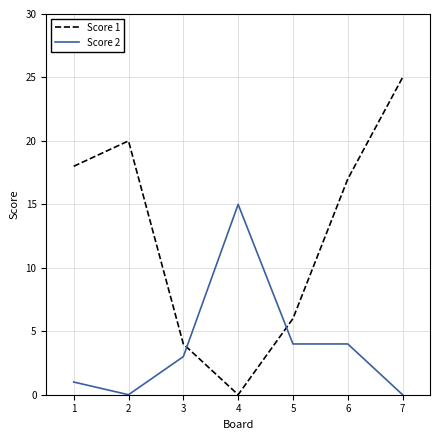

Which series has the widest spread of values?

Score 1